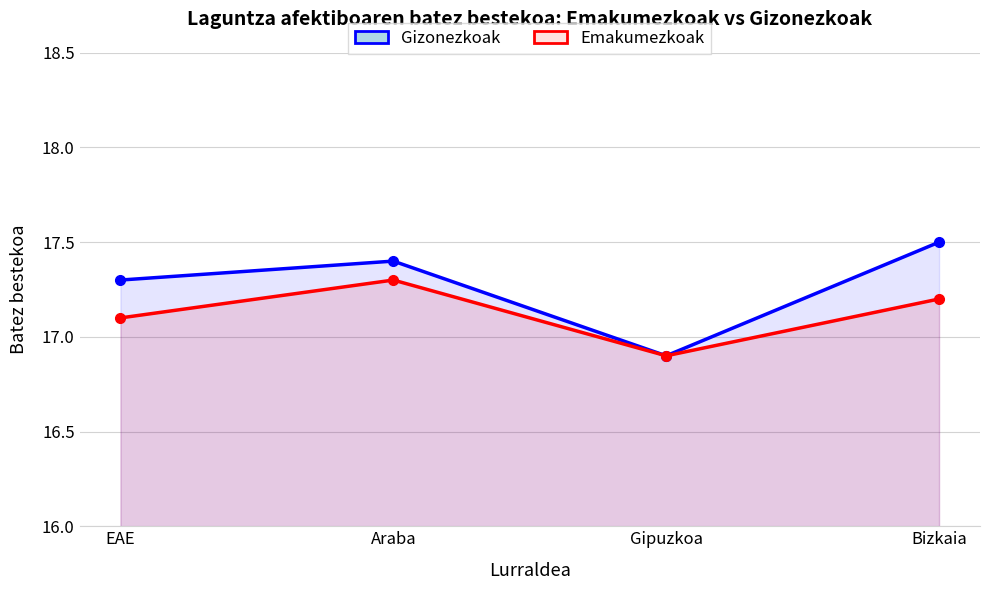

Which series changed the most between Gipuzkoa and Bizkaia?

Gizonezkoak